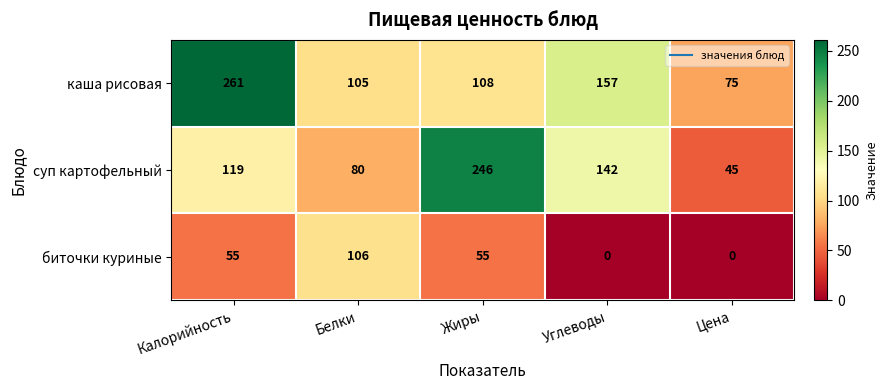

How many categories are shown in the chart?

5